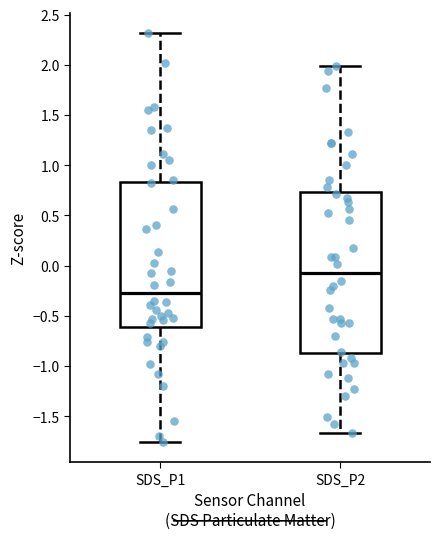

Reading left to right, read every box against the y-axis: the position of its median line, the range the box covers, and the ends of its whiskers. The values are not printed on the chart, so give them approximately, as read against the axis.

SDS_P1: median -0.25, box -0.60 to 0.85, whiskers -1.75 to 2.30
SDS_P2: median -0.05, box -0.85 to 0.75, whiskers -1.65 to 2.00